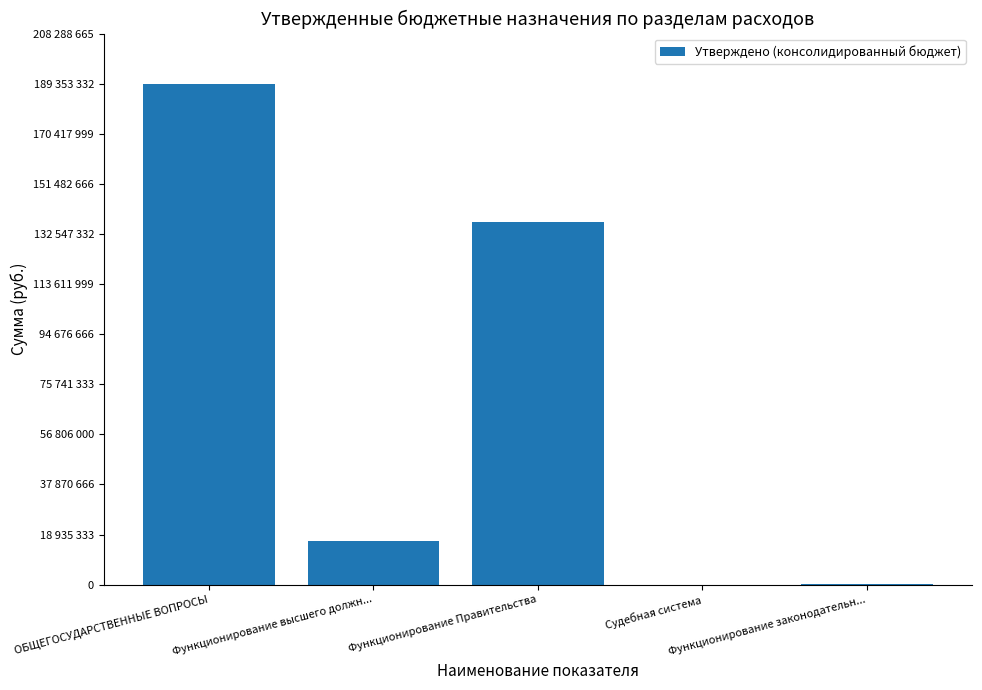

What is the change in value from Судебная система to Функционирование законодательн...?

+65500.0